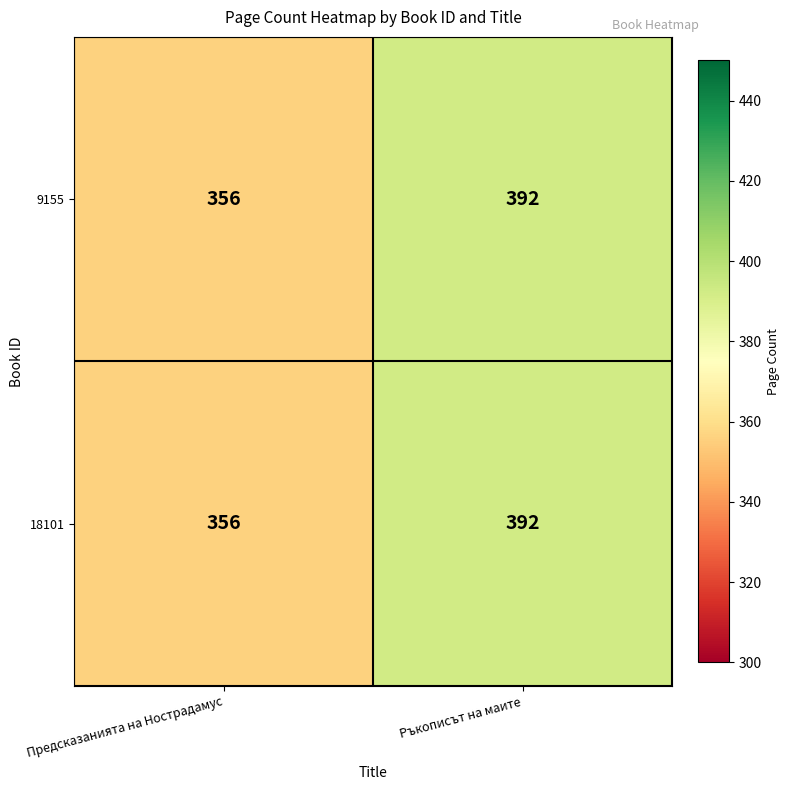

Which label corresponds to the largest value in the chart?

Ръкописът на маите